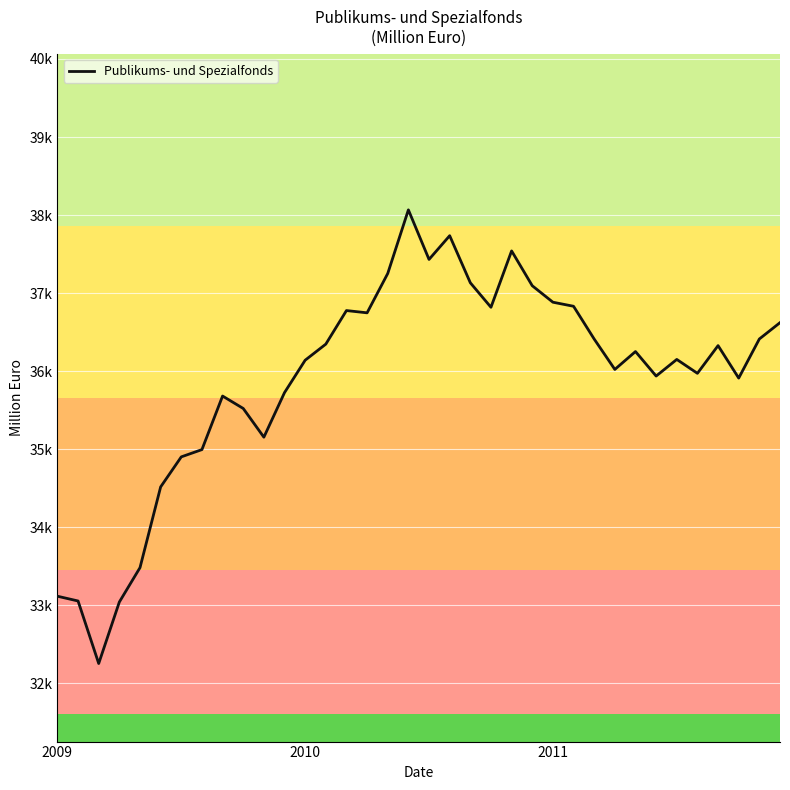

Does the chart have visible grid lines?

Yes